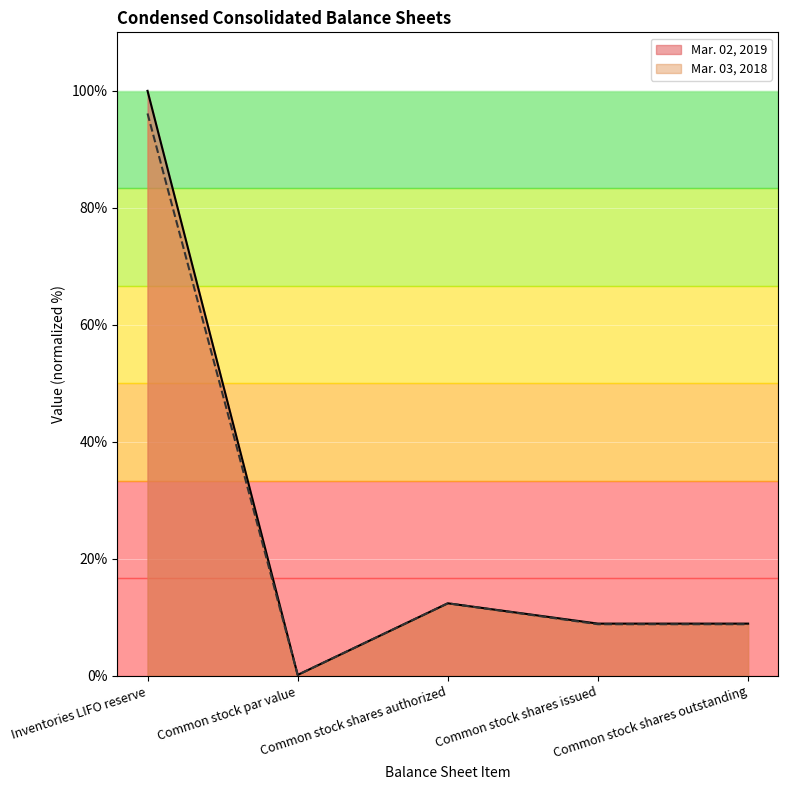

Which series has the largest total across all categories?

Mar. 02, 2019